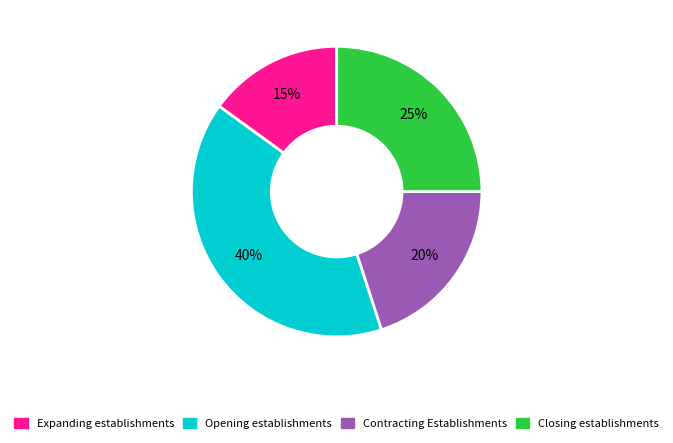

Approximately how many times larger is the value at Contracting Establishments compared to Opening establishments?

0.5